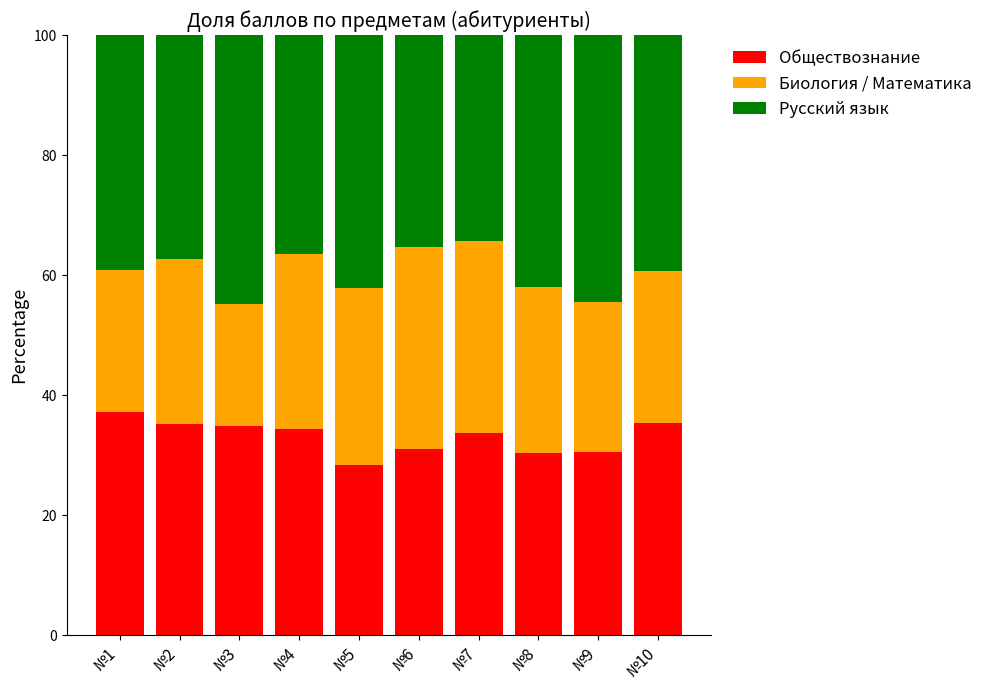

What is the total value across all series at №8?

100.0